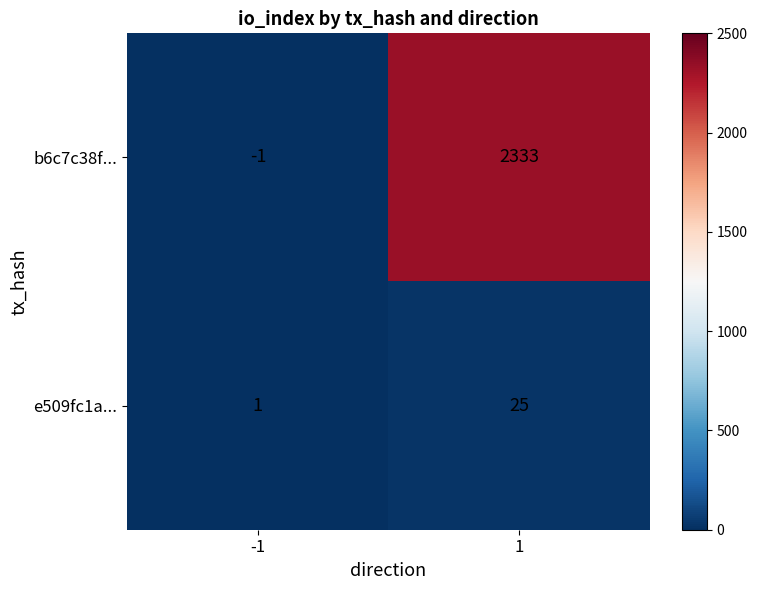

What is the difference between the b6c7c38f... values at -1 and 1?

2334